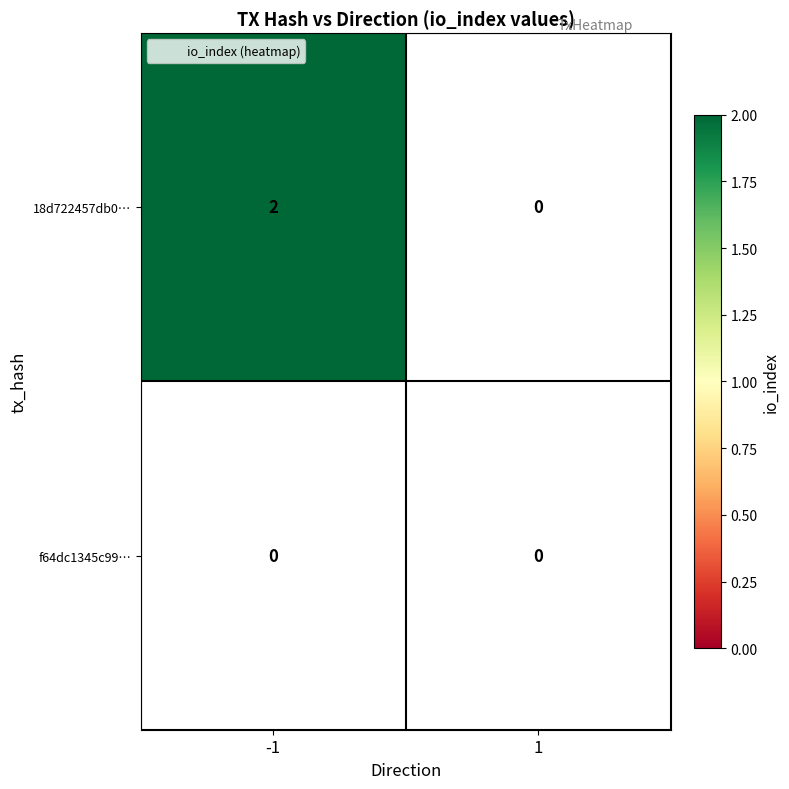

Count the 18d722457db05138d9599b1808be98a0e1af45d values in the range 0 to 2.

2